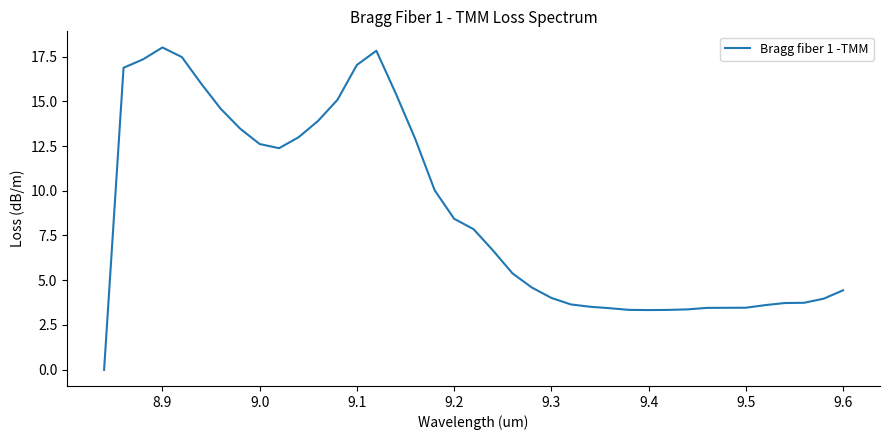

What is the difference between the maximum and minimum values?

18.0